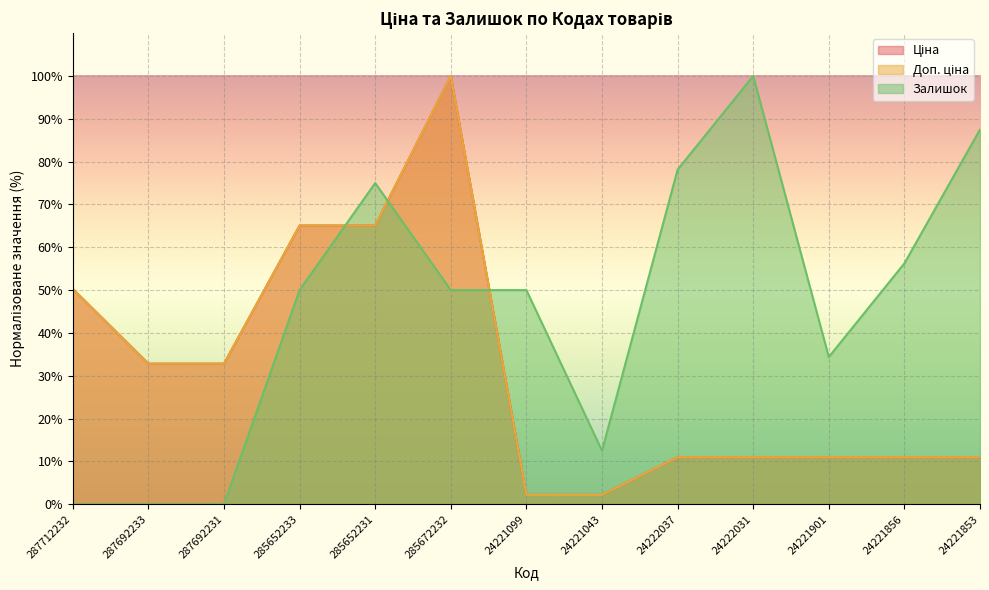

What is the sum of the Доп. ціна values at 24222037 and 287692231?

43.8